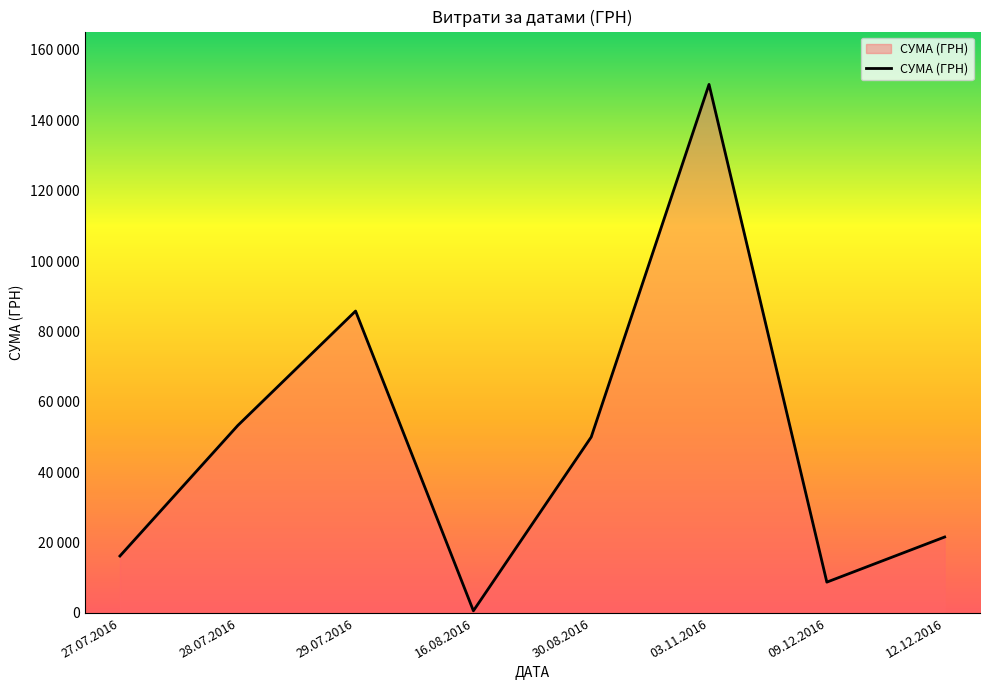

Does the chart have visible grid lines?

No